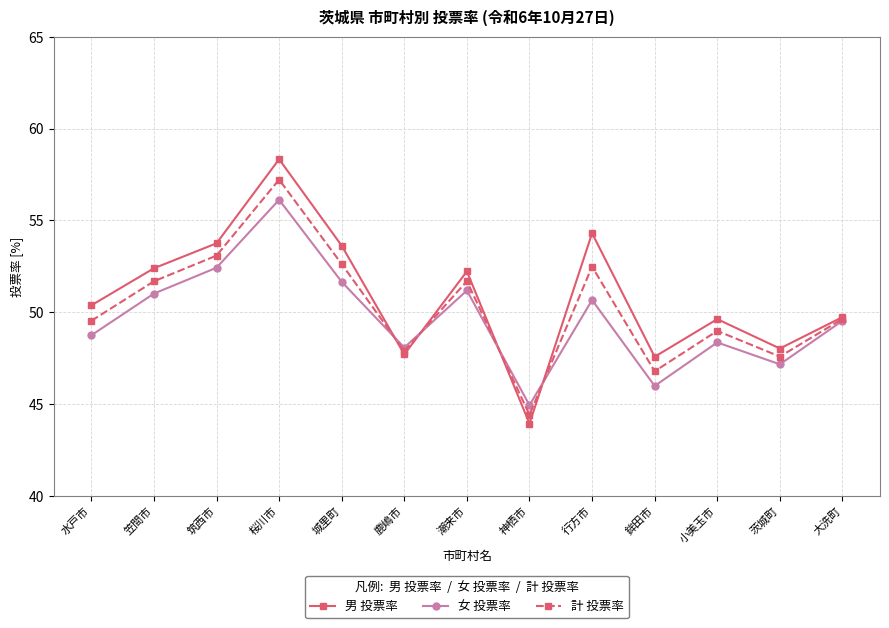

What are all the series names shown in the legend?

男 投票率, 女 投票率, 計 投票率